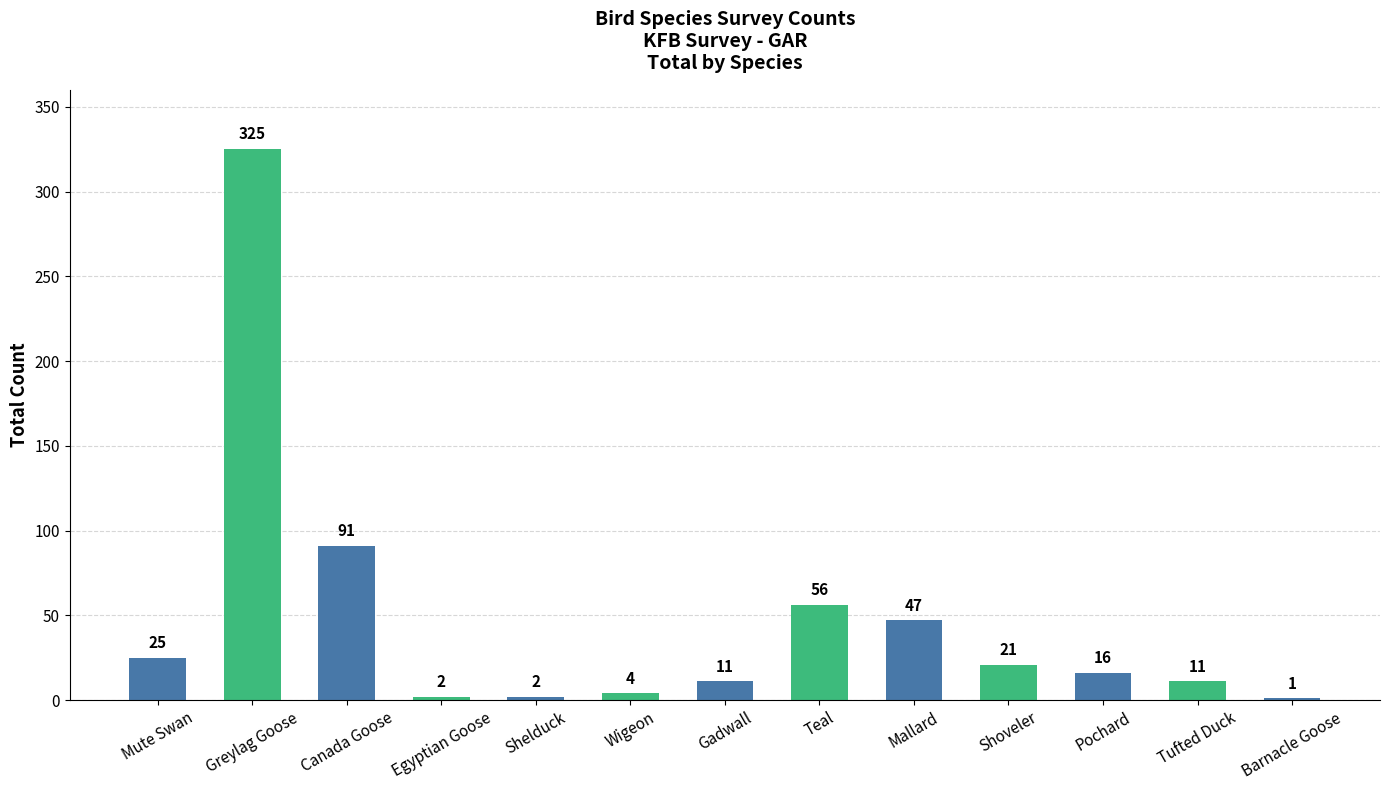

What is the greatest value displayed?

325